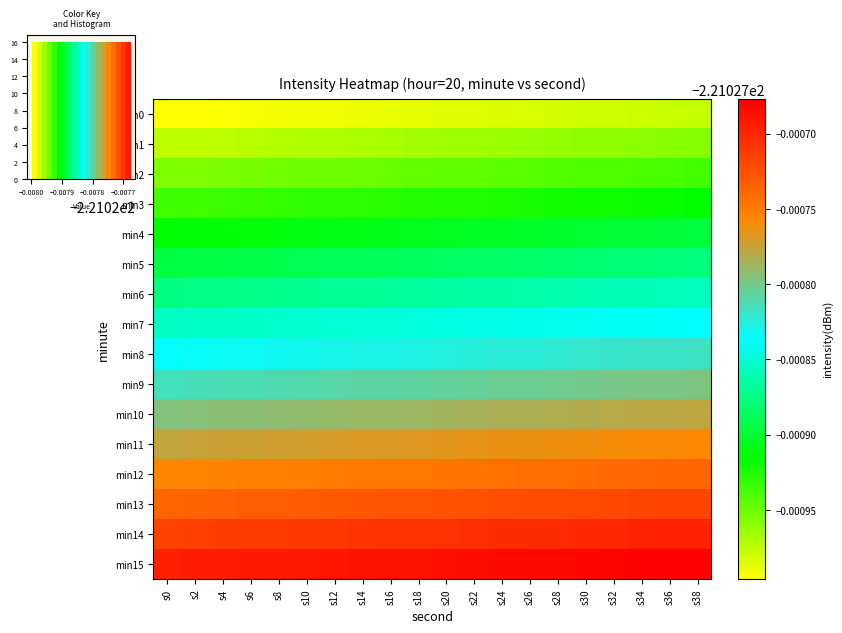

What is the average value of the min6 series?

-221.0